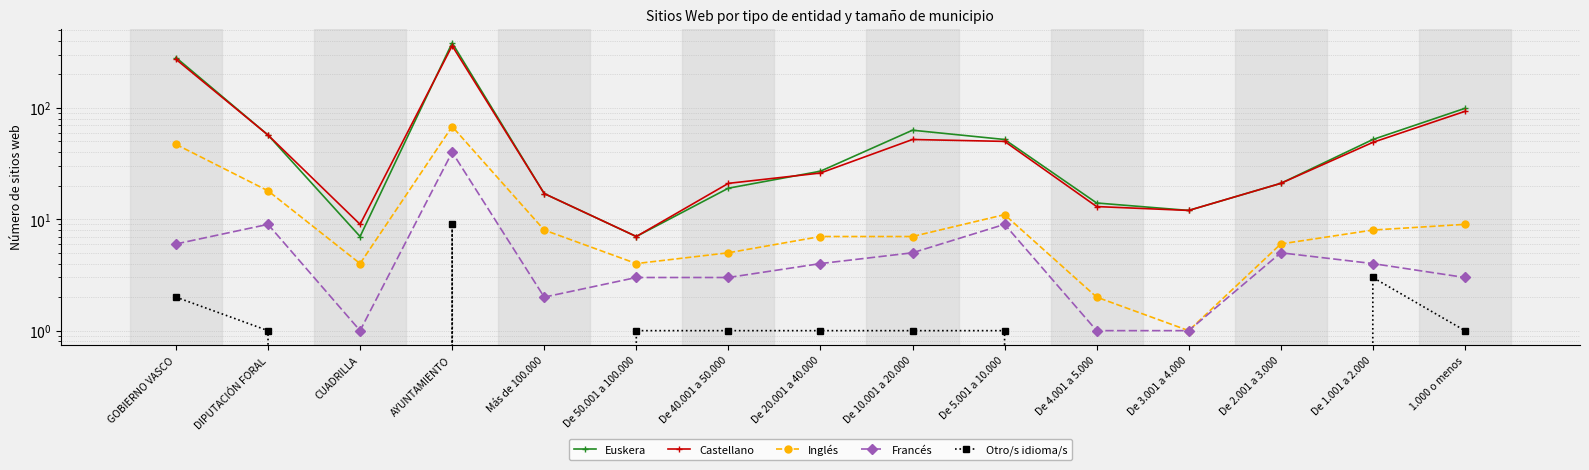

What is the difference between the maximum and second lowest values in the Euskera series?

376